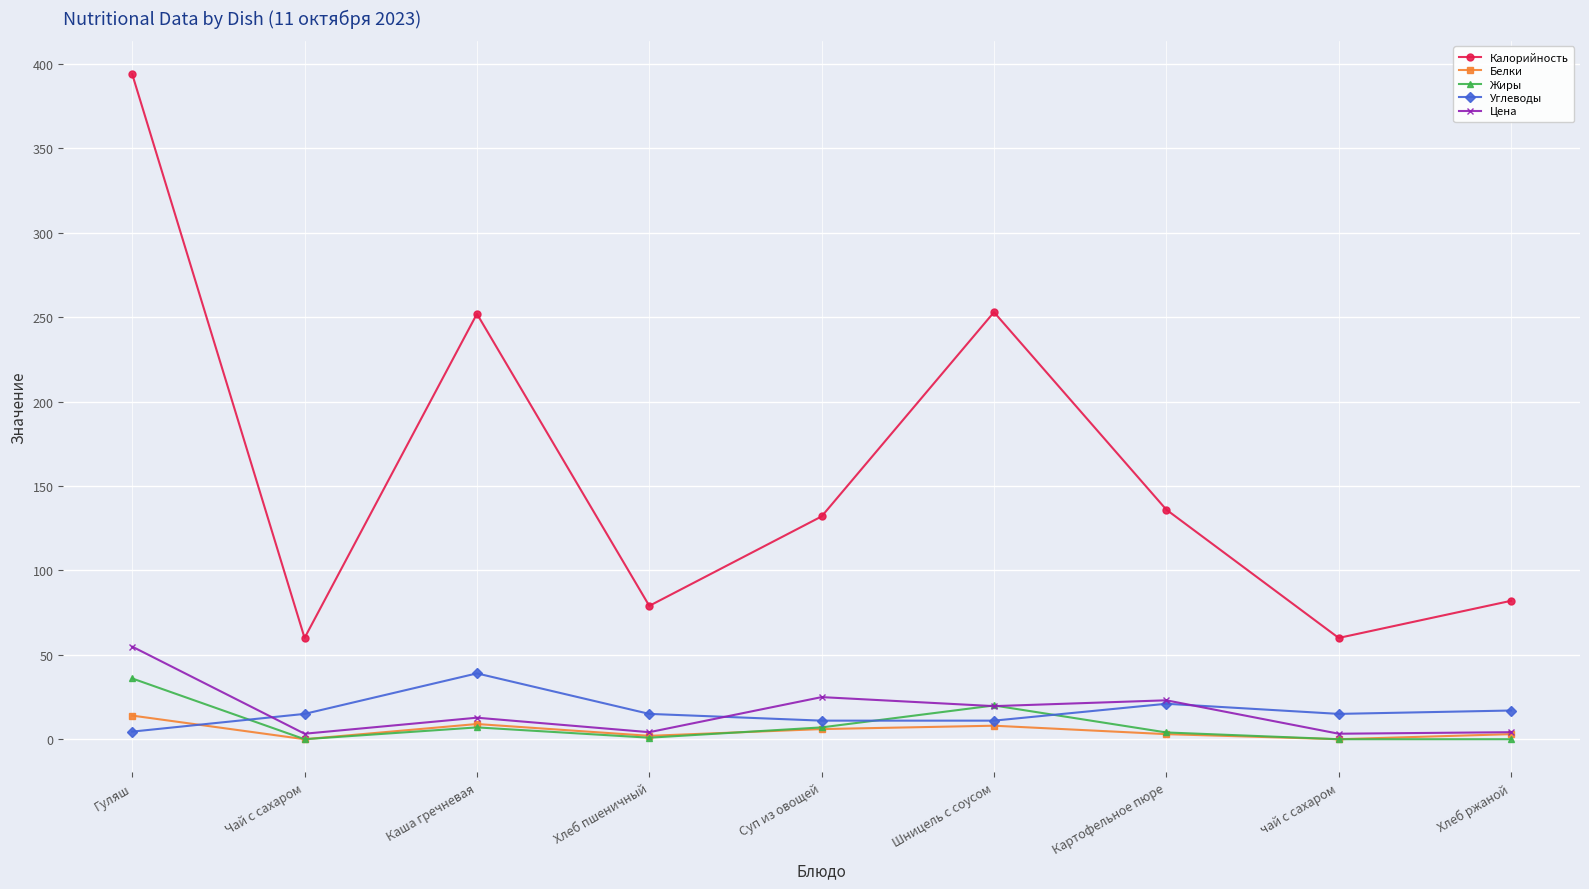

At which category does Углеводы reach its first local peak?

Каша гречневая